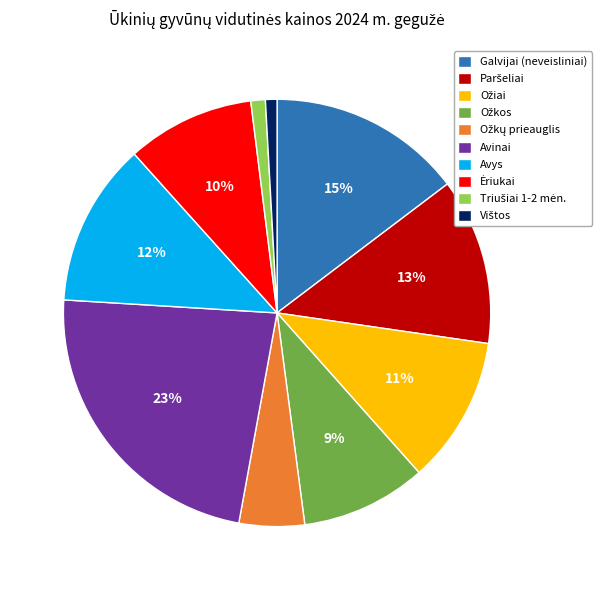

Is there any slice that represents more than half of the pie?

No